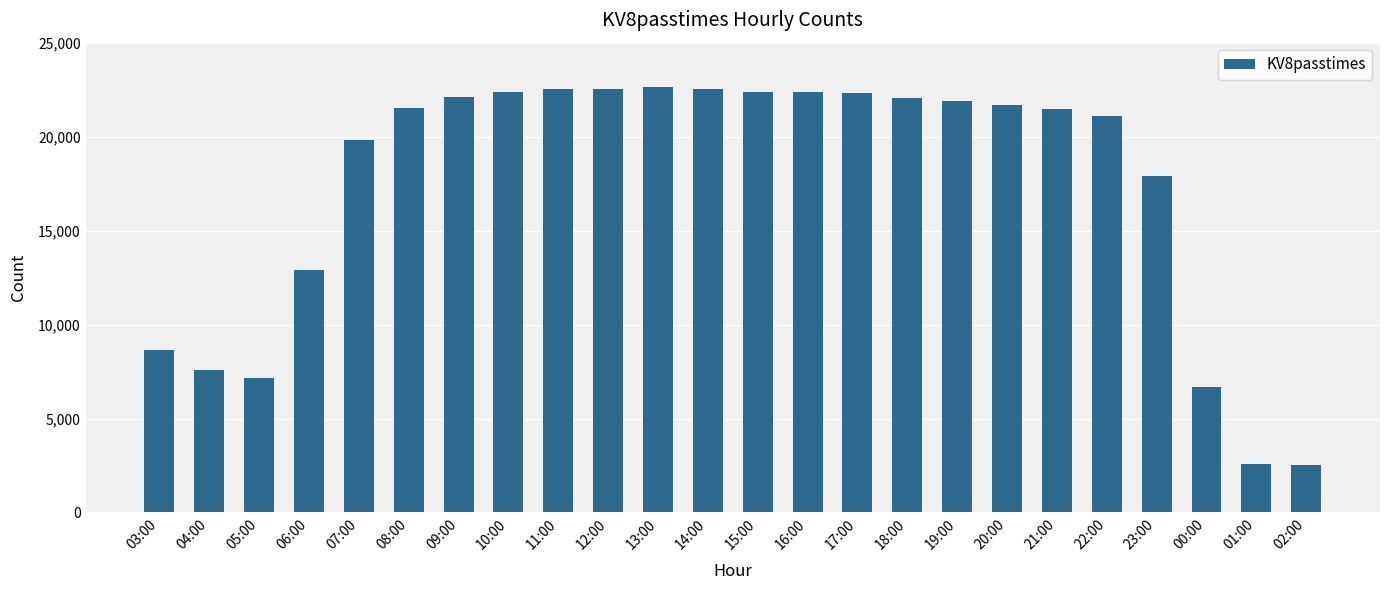

Count the number of data series in this chart.

1